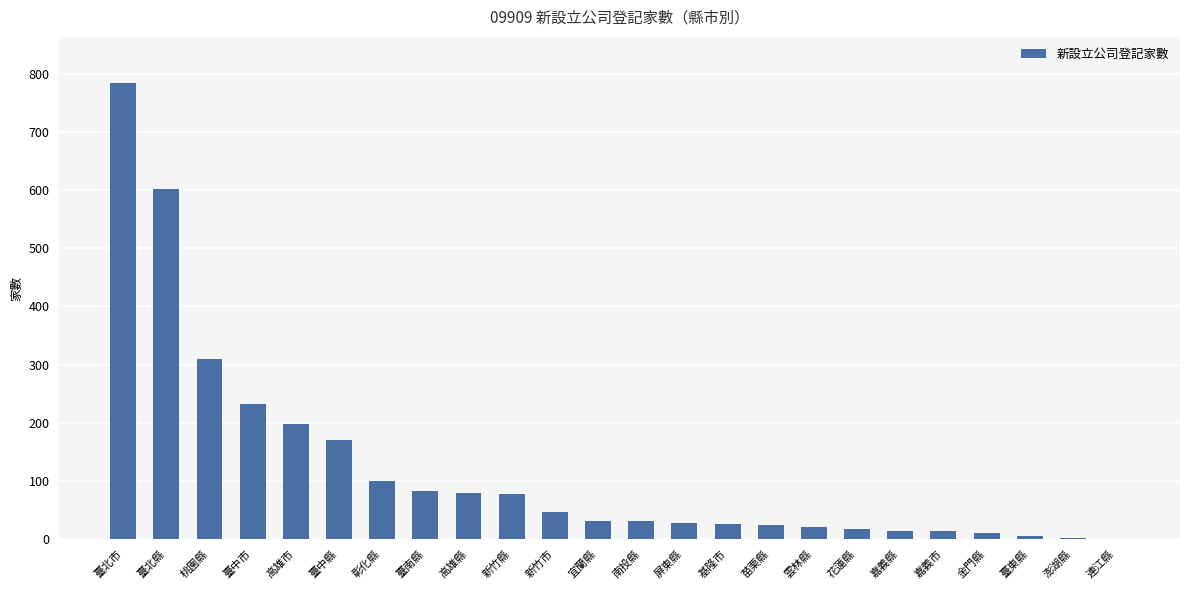

What is the maximum value shown in the chart?

783